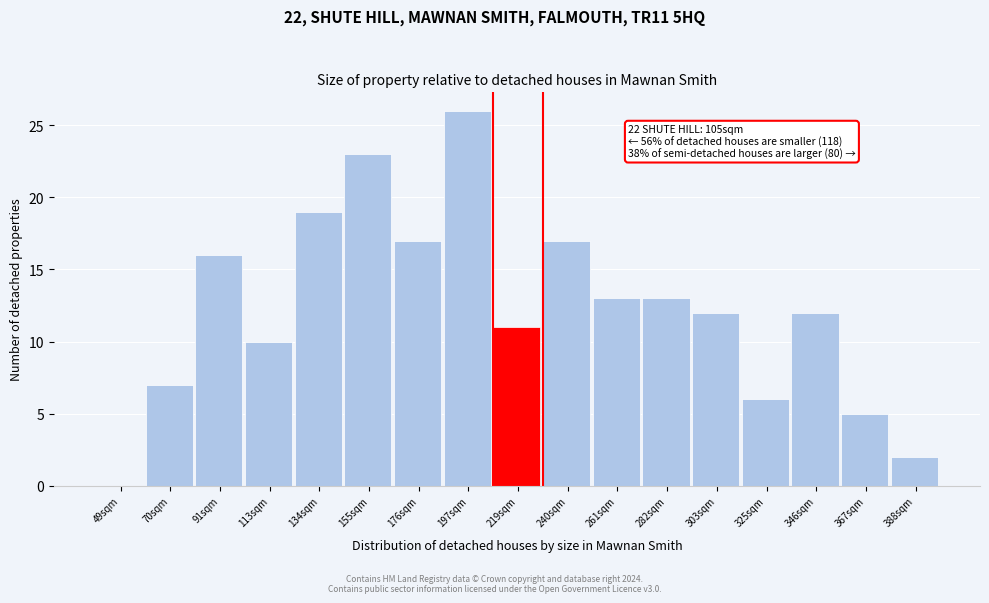

Reading left to right, extract all data points from this chart.

49sqm=0	70sqm=7	91sqm=16	113sqm=10	134sqm=19	155sqm=23	176sqm=17	197sqm=26	219sqm=11	240sqm=17	261sqm=13	282sqm=13	303sqm=12	325sqm=6	346sqm=12	367sqm=5	388sqm=2